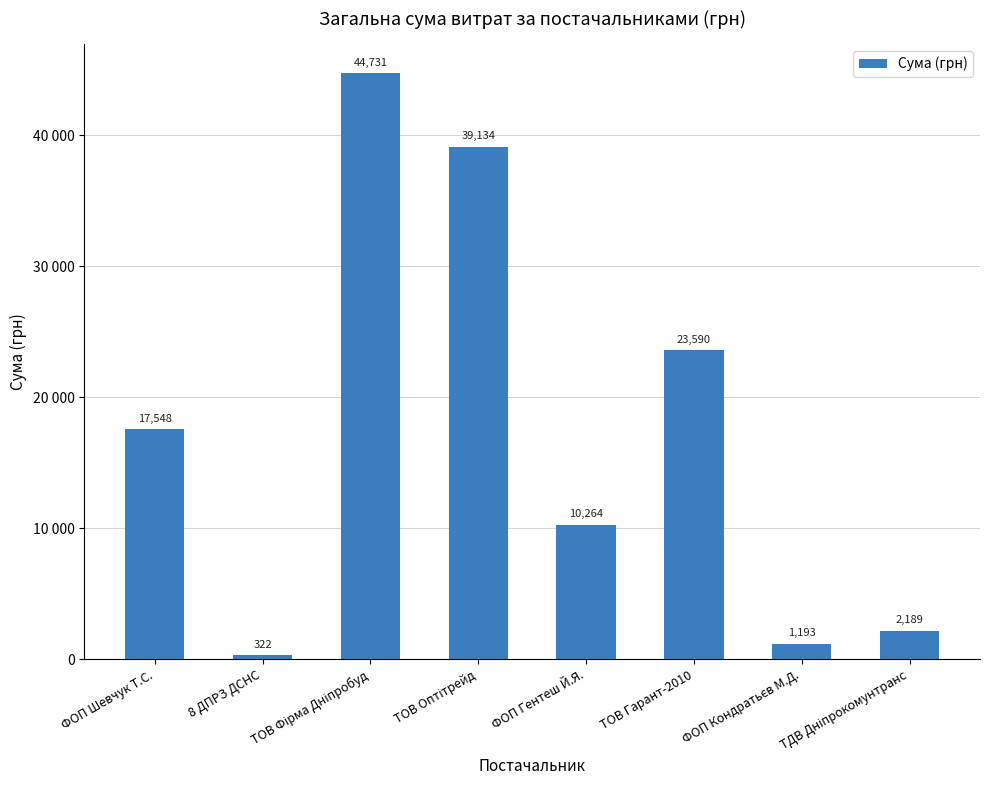

What is the difference between the values at ФОП Гентеш Й.Я. and ТОВ Оптітрейд?

28870.0